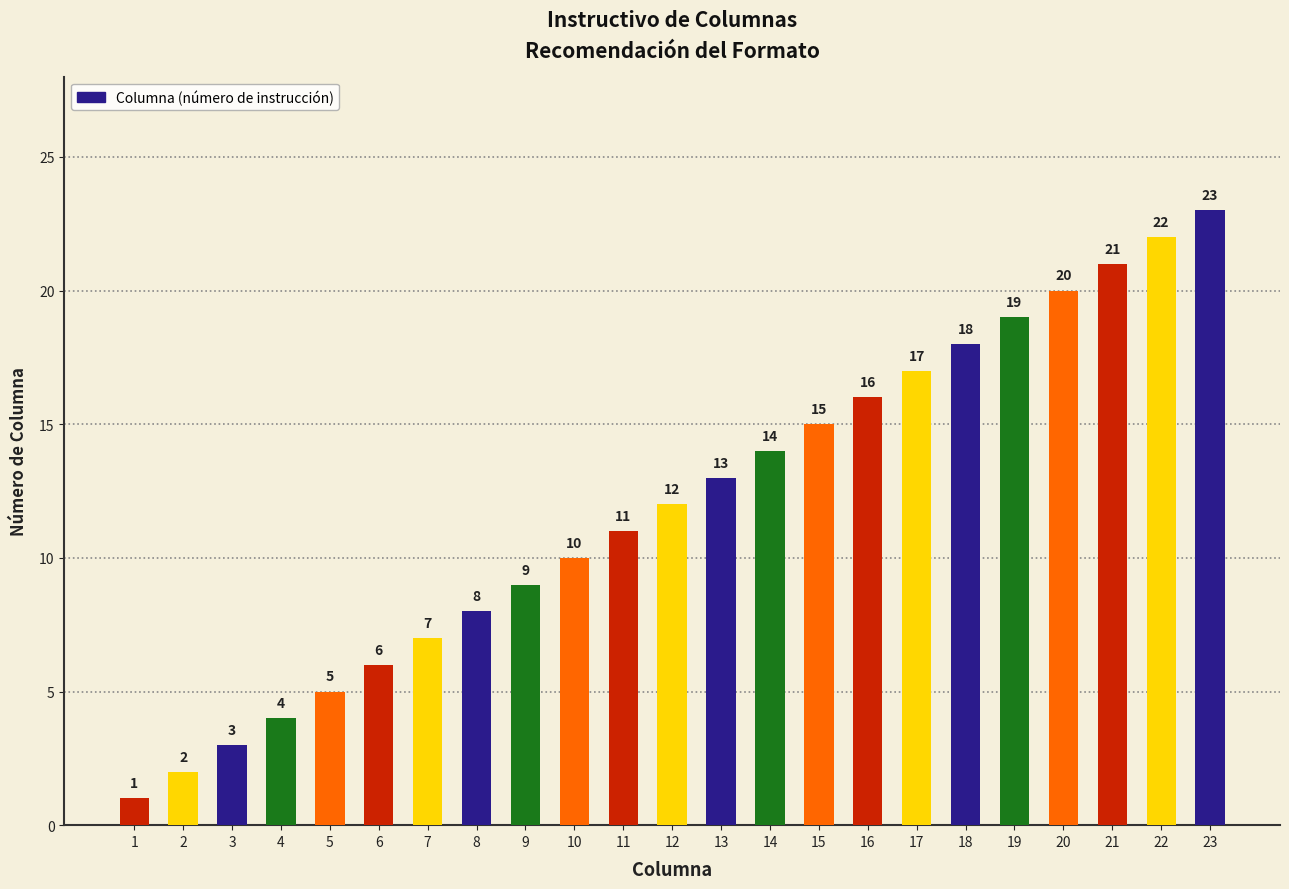

What is the ratio of the value at 11 to the value at 16?

0.7